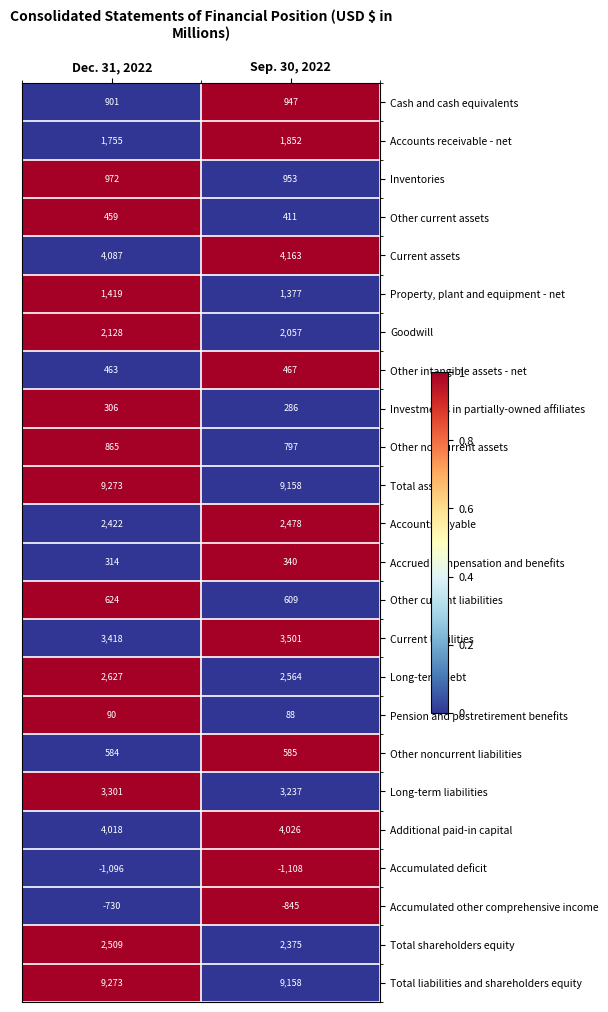

At which label is Long-term debt closest to 2595?

Sep. 30, 2022